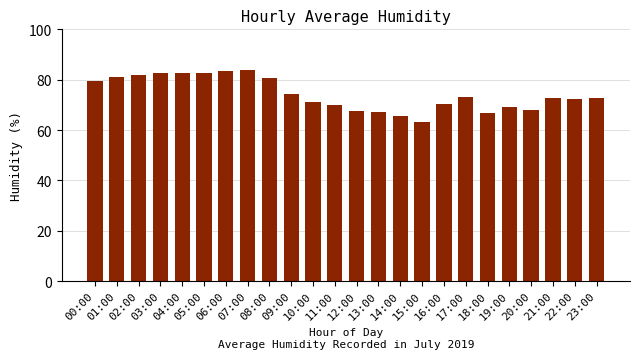

What is the value of the 15th bar from the left?

65.5